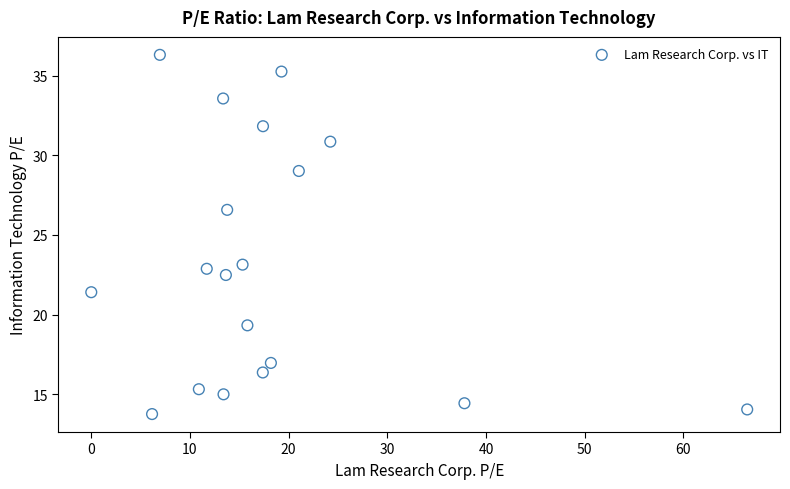

What Y value in the scatter plot is closest to 25?

26.6